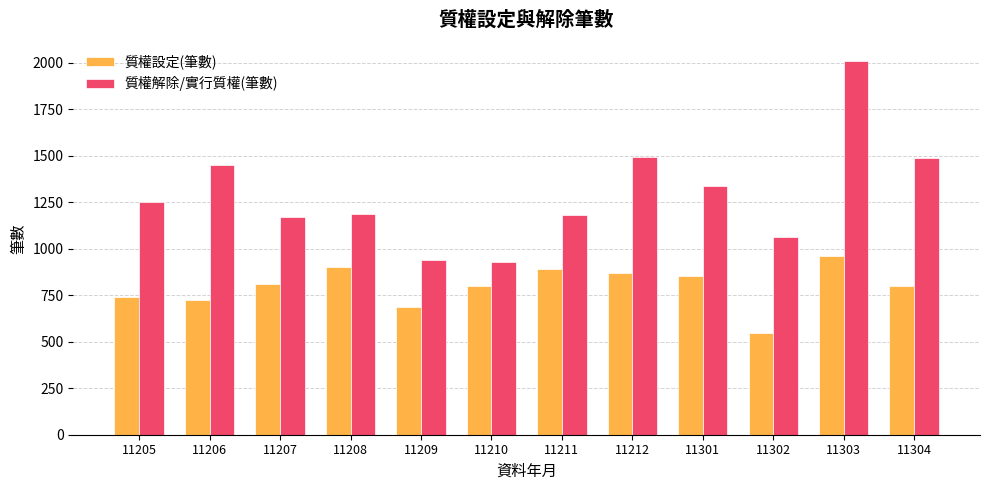

What is the spread (max minus min) of values at 11301?

481